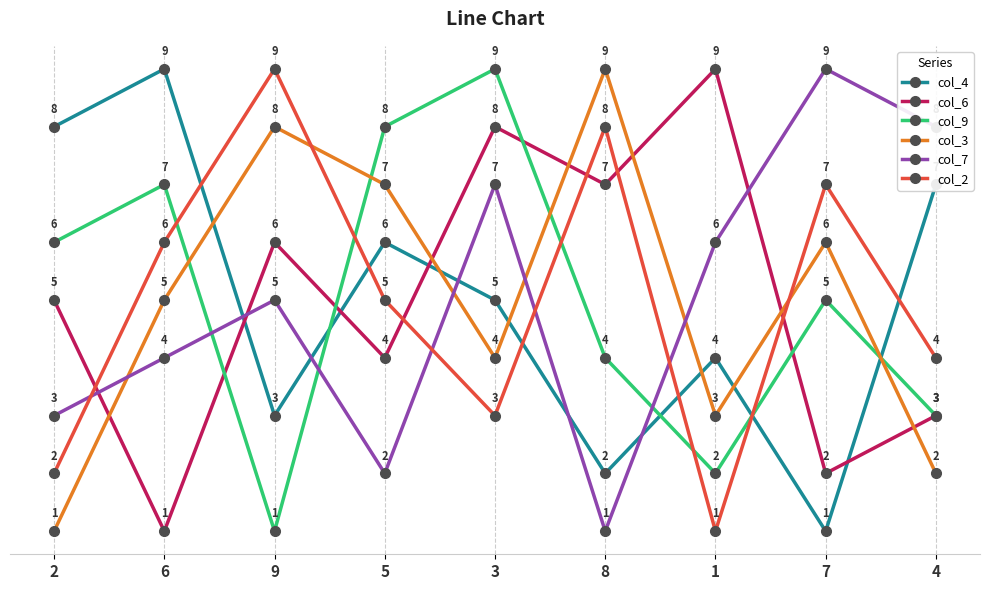

How many categories are shown in the chart?

9